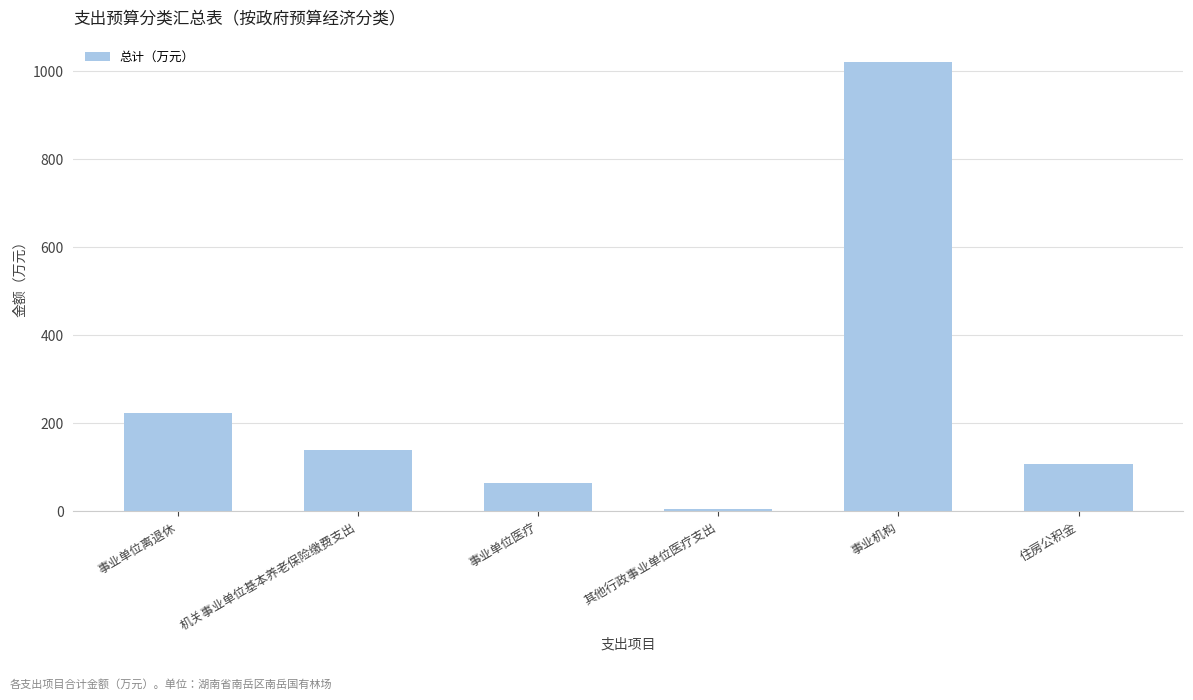

What is the difference between the values at 机关事业单位基本养老保险缴费支出 and 事业单位离退休?

85.5